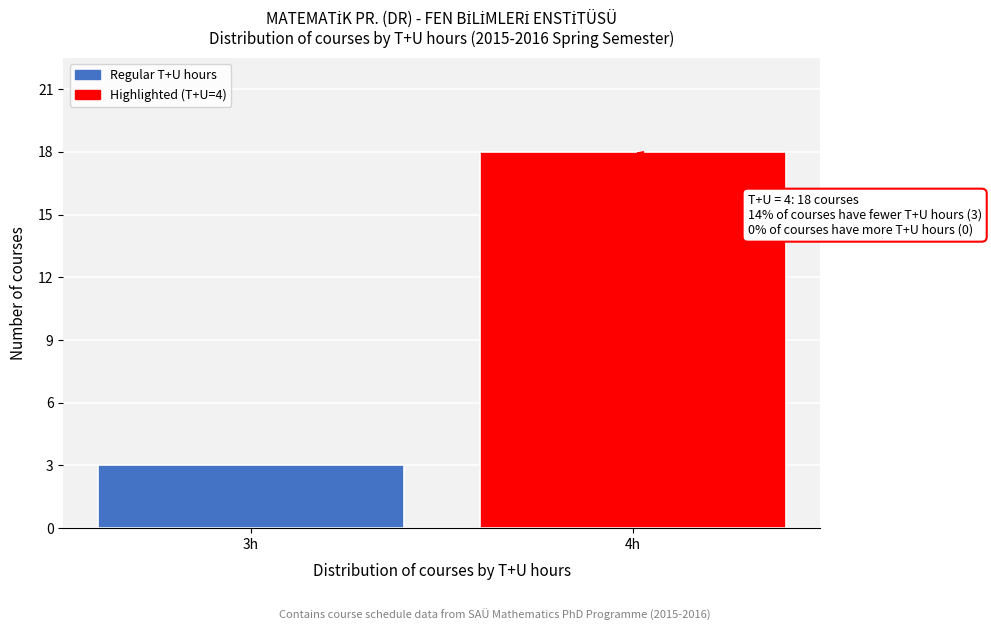

Reading left to right, extract all data points from this chart.

3	18